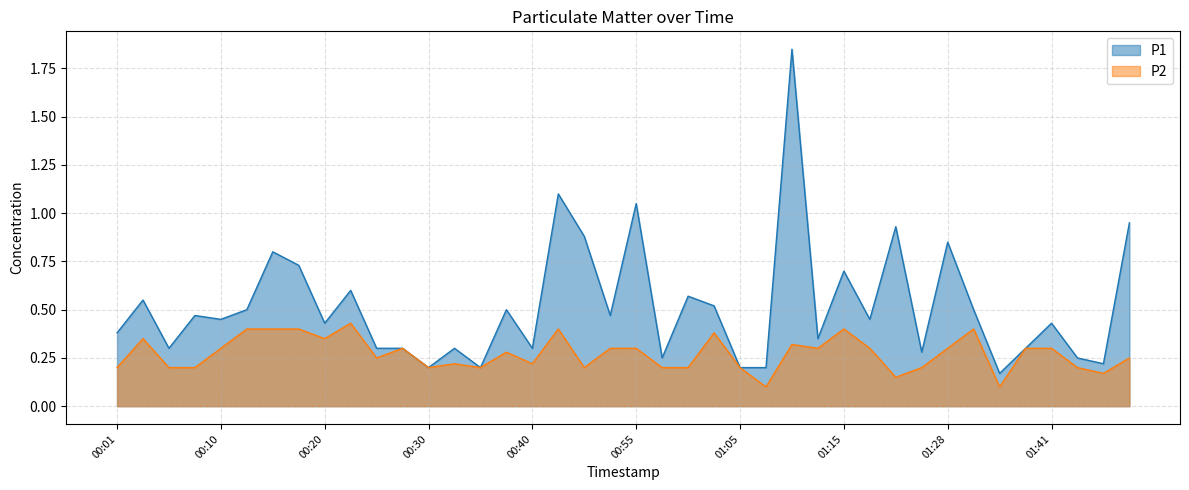

True or false: P1 and P2 intersect in this chart.

False